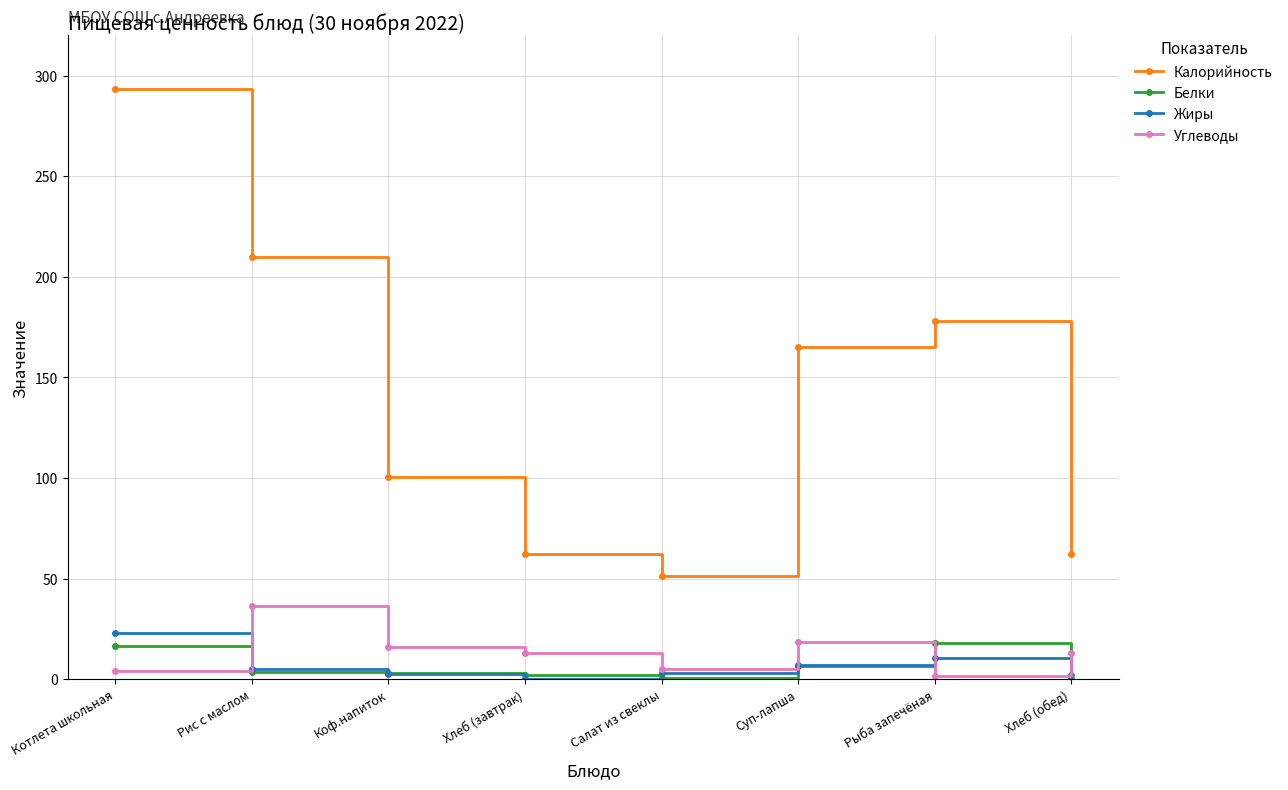

True or false: Калорийность and Углеводы cross at least once.

False